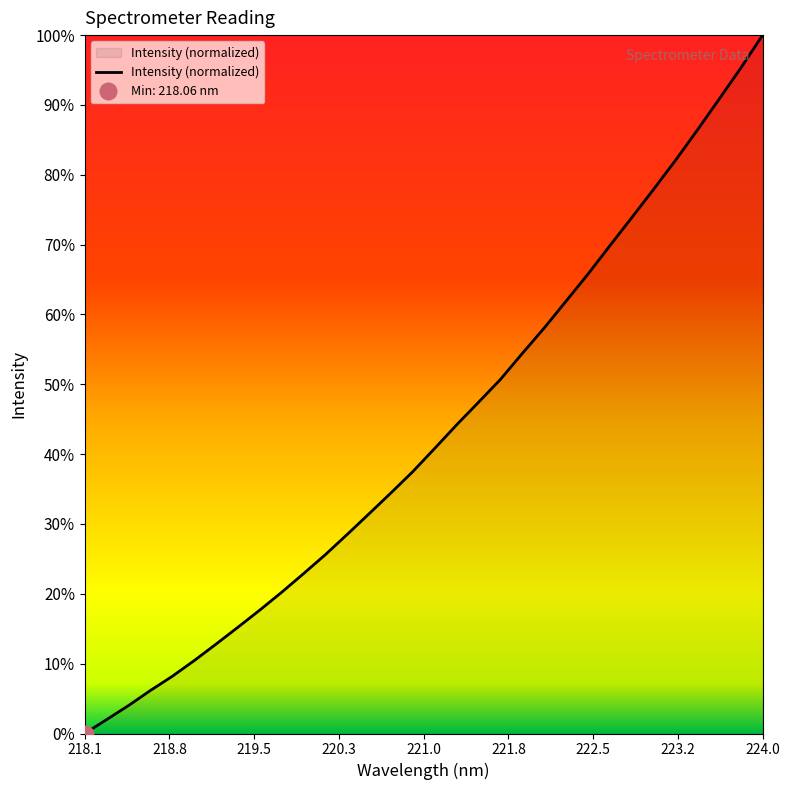

At which label does Intensity (normalized) reach its peak?

224.0